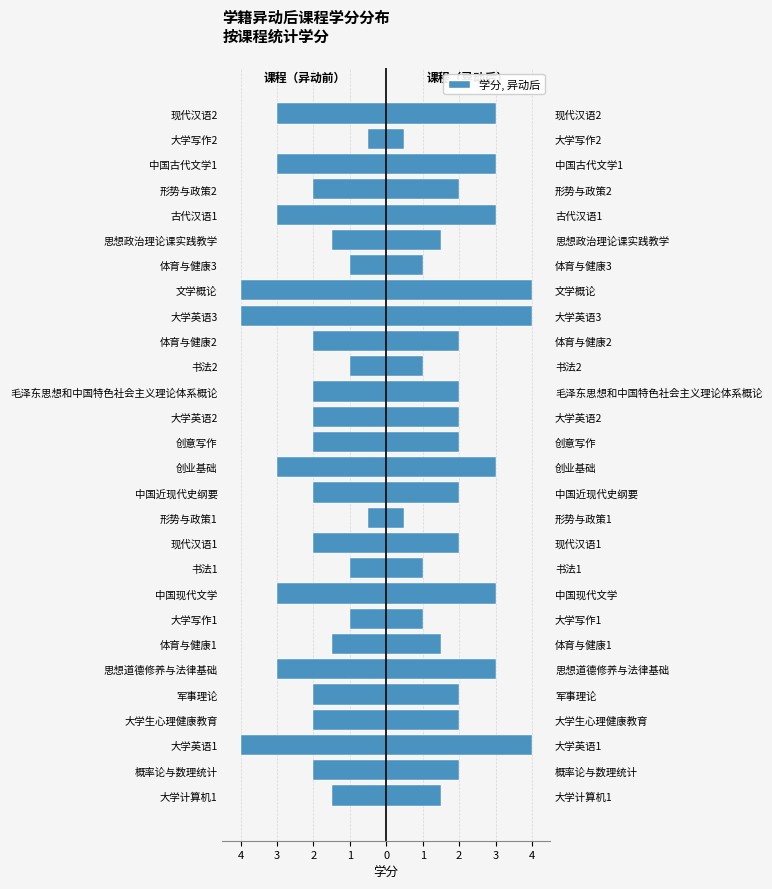

Is it true that 学分（右） equals 1.0 at 体育与健康3?

True